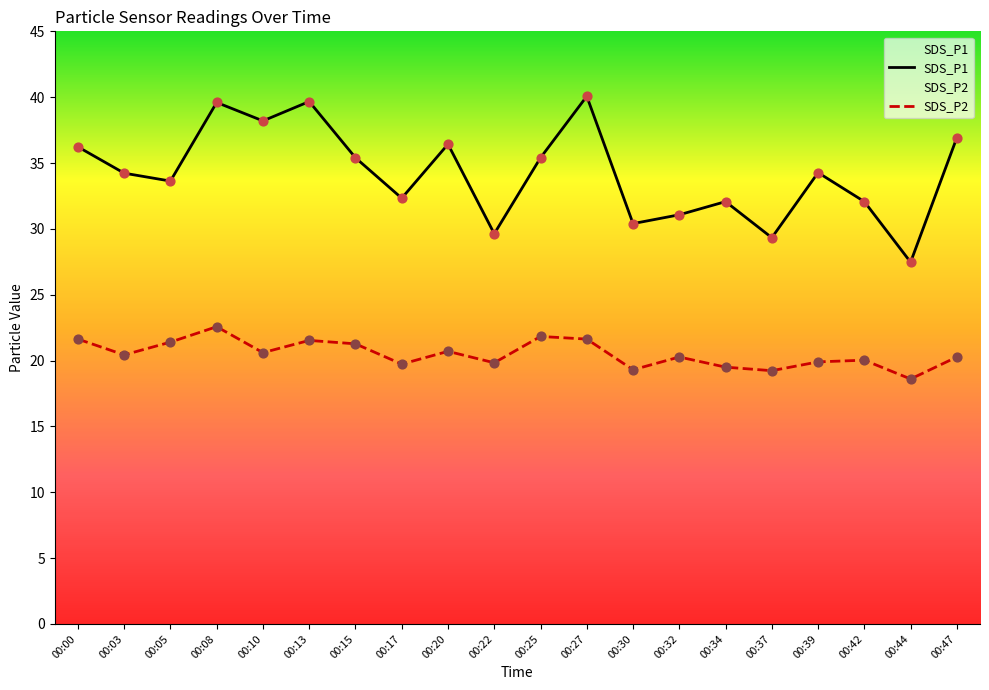

Which series contains the highest Y value?

SDS_P1